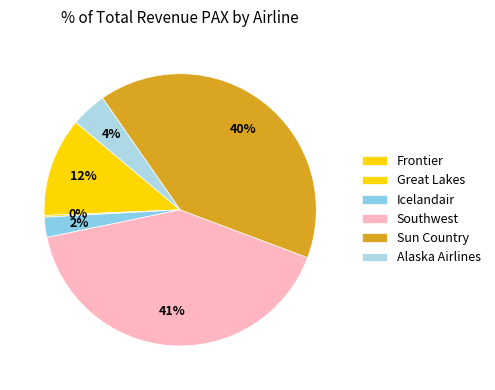

How many segments does this pie chart have?

6